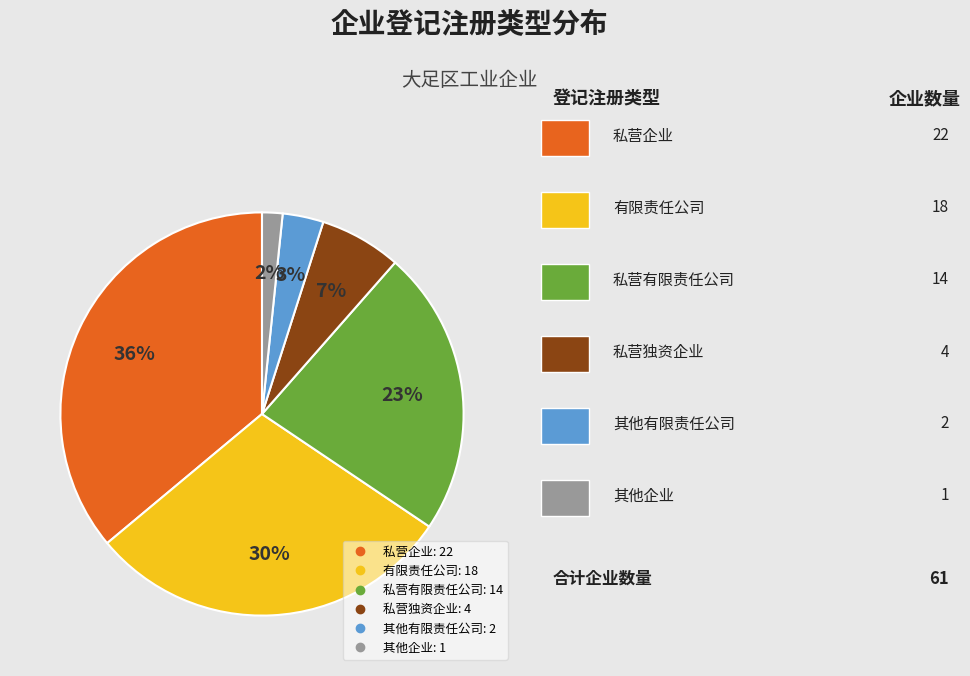

Which category has the biggest portion of the pie?

私营企业